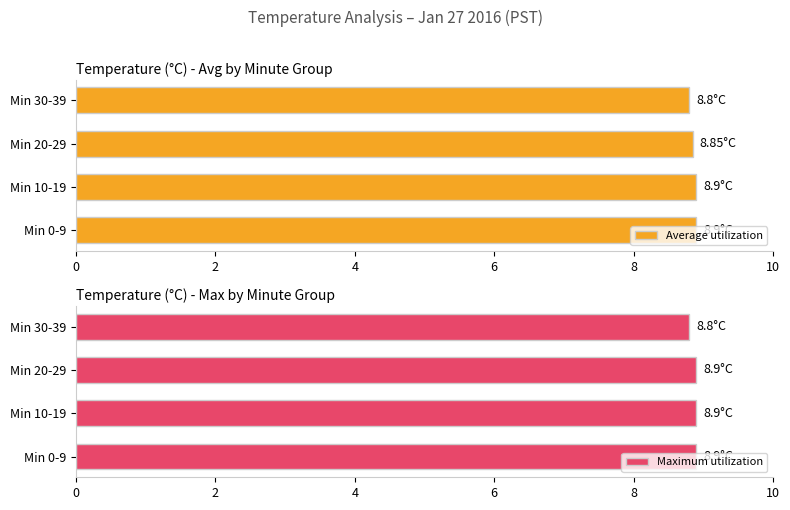

Is it true that Maximum utilization equals 15.5 at Min 20-29?

False